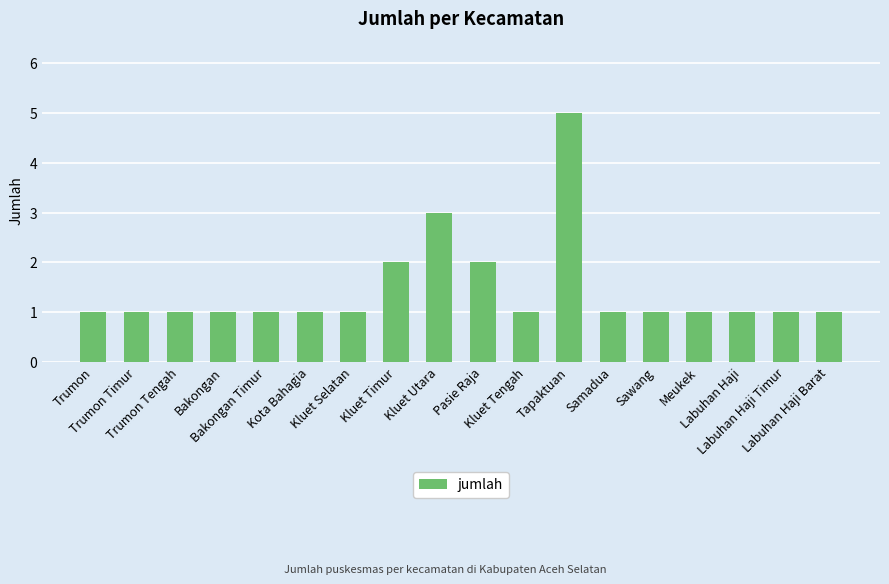

What is the label of the 12th bar from the right?

Kluet Selatan